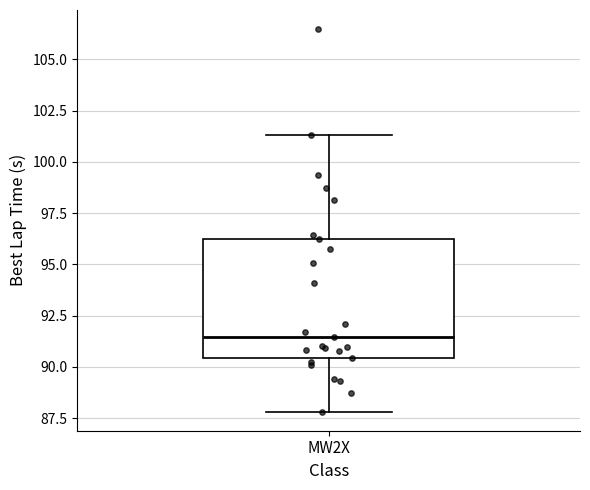

Transcribe this box plot: give where the median line is, the range the box spans, and where the two whiskers end, as read against the y-axis. The values are not printed on the chart, so give them approximately, as read against the axis.

median 91.5, box 90.5 to 96.0, whiskers 88.0 to 101.5